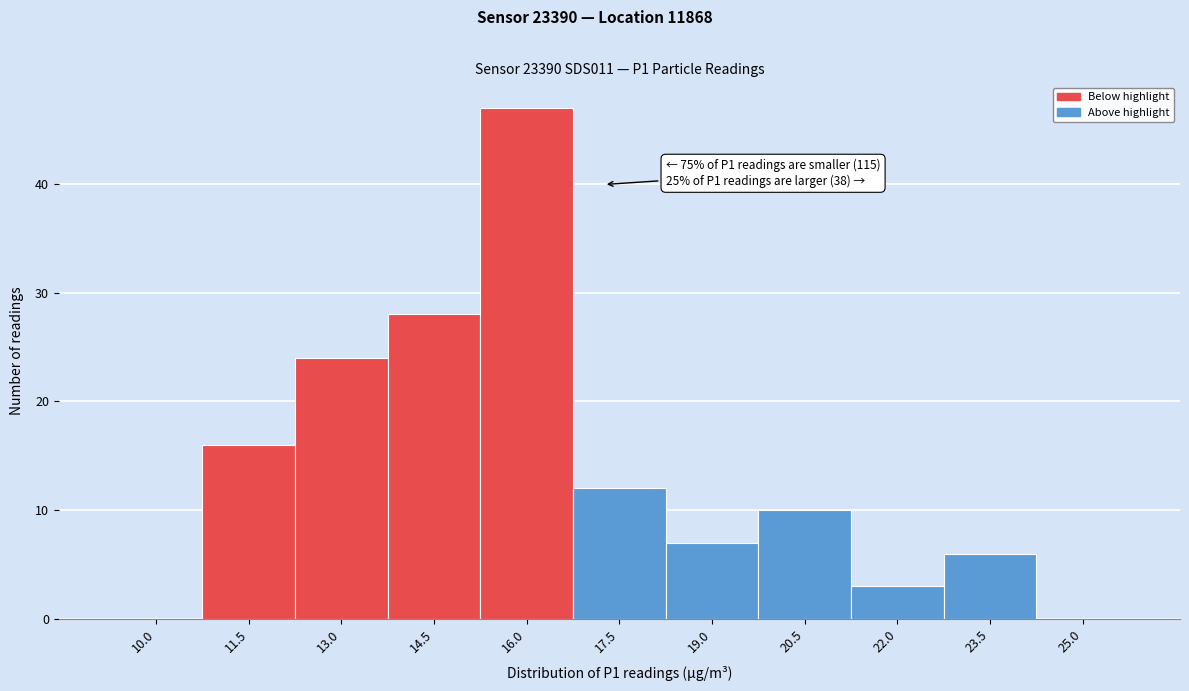

Reading left to right, what are all the values shown in this chart?

10.0=0	11.5=16	13.0=24	14.5=28	16.0=47	17.5=12	19.0=7	20.5=10	22.0=3	23.5=6	25.0=0